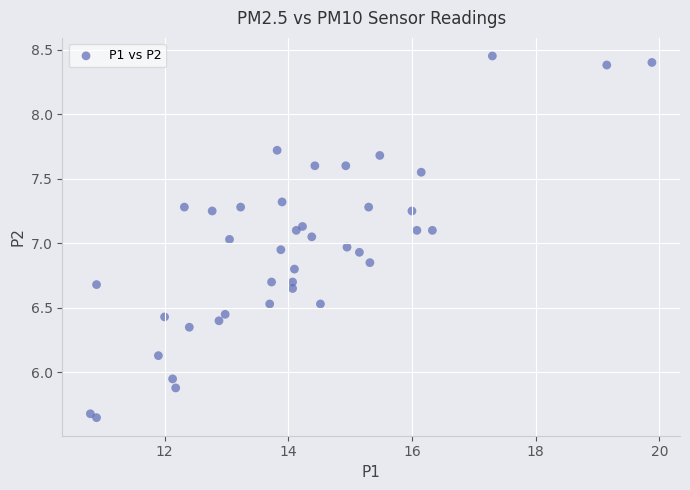

What is the range of Y values (max minus min)?

2.8